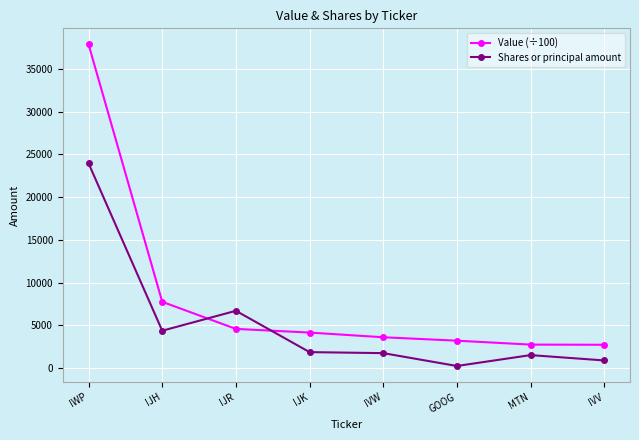

What are all the series names shown in the legend?

Value (÷100), Shares or principal amount